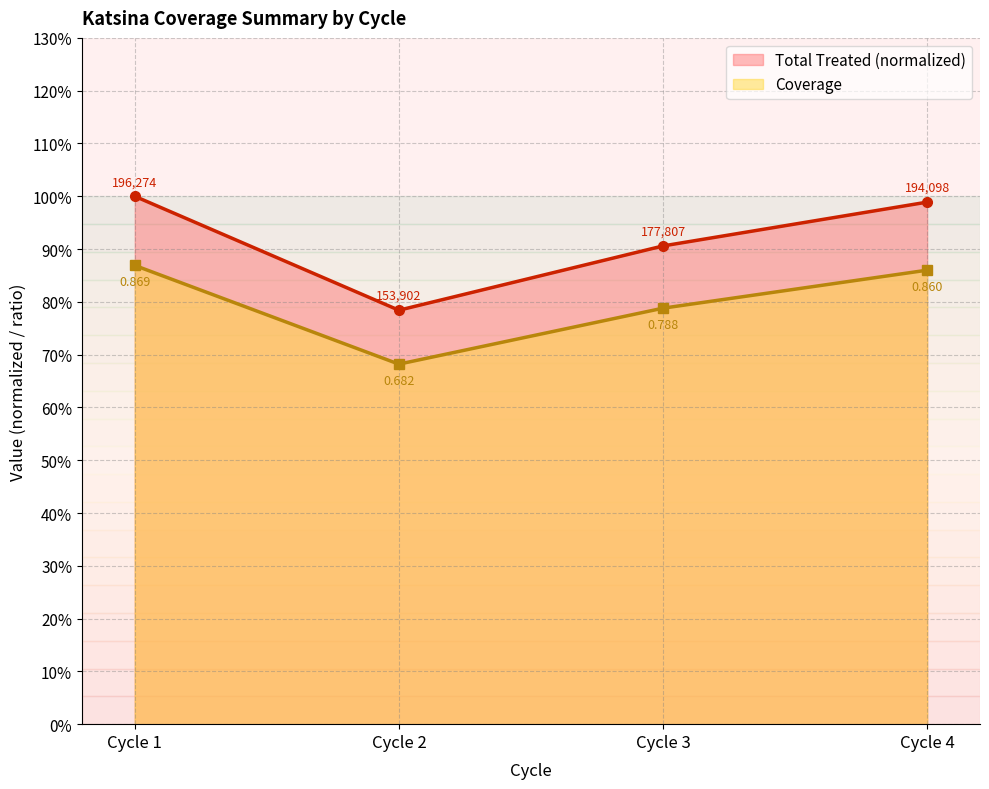

List the series in order of their overall mean, highest first.

Total Treated, Coverage